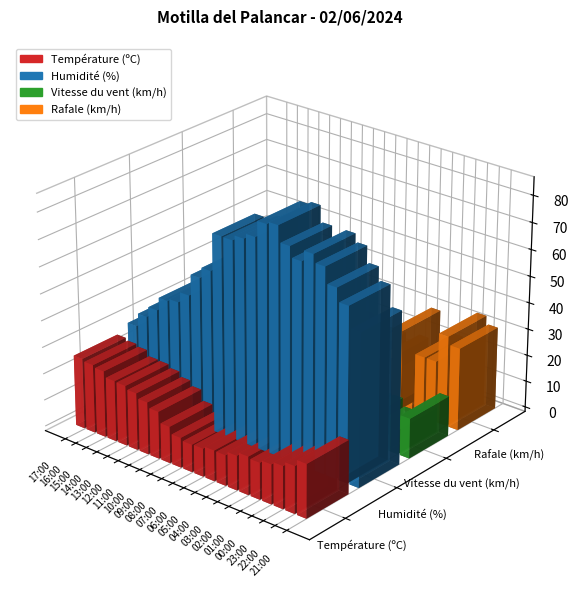

What is the maximum value for Vitesse du vent (km/h)?

15.0